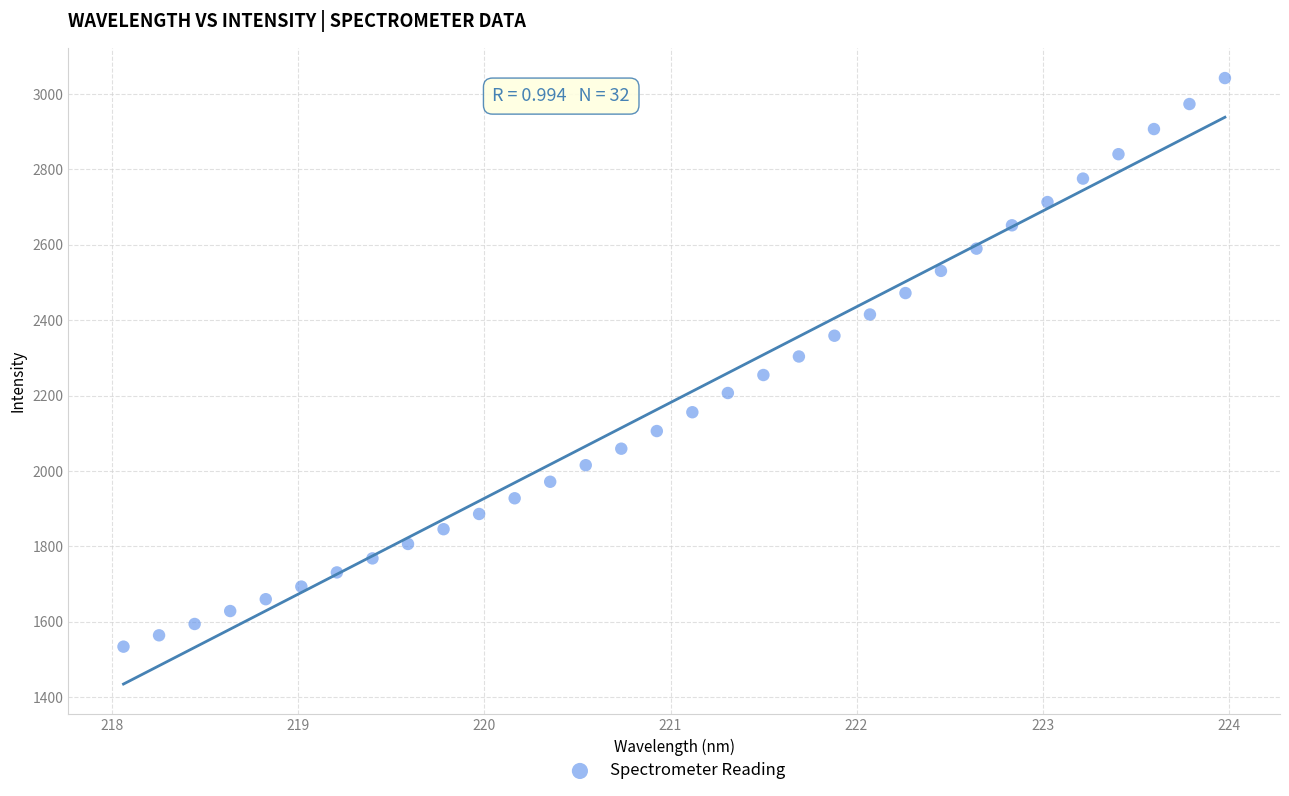

What is the range of Y values (max minus min)?

1507.8